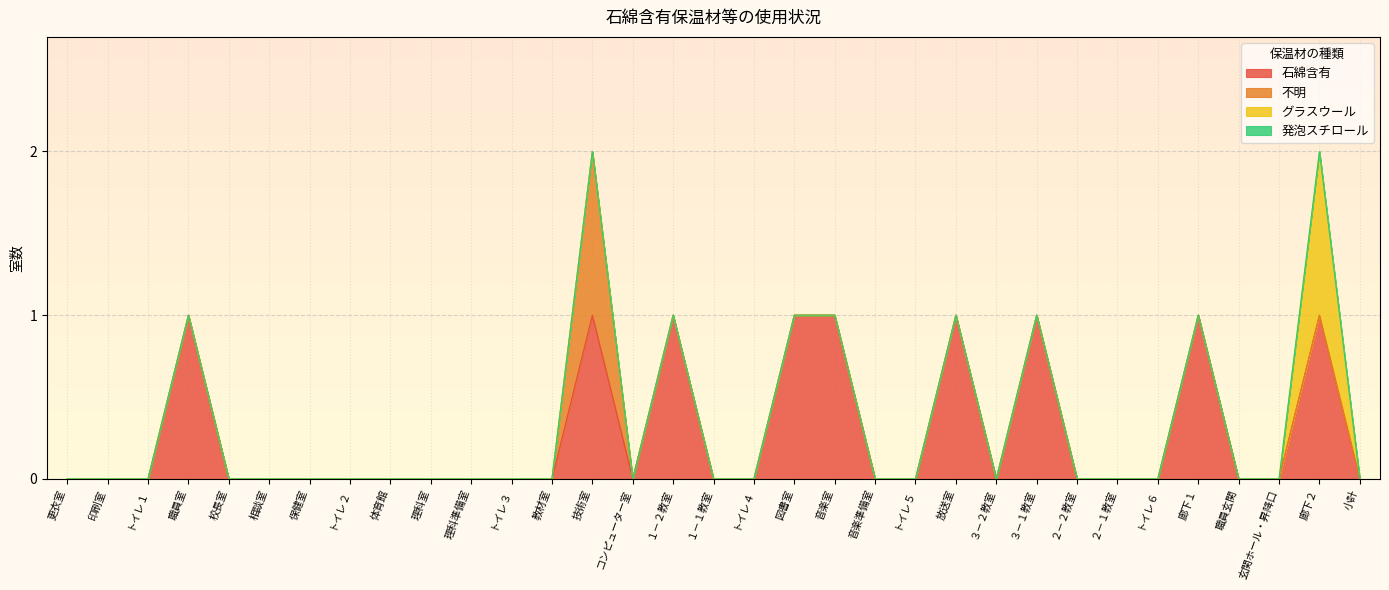

Reading left to right, extract all data points from this chart.

石綿含有: 0	0	0	1	0	0	0	0	0	0	0	0	0	1	0	1	0	0	1	1	0	0	1	0	1	0	0	0	1	0	0	1	0
不明: 0	0	0	0	0	0	0	0	0	0	0	0	0	1	0	0	0	0	0	0	0	0	0	0	0	0	0	0	0	0	0	0	0
グラスウール: 0	0	0	0	0	0	0	0	0	0	0	0	0	0	0	0	0	0	0	0	0	0	0	0	0	0	0	0	0	0	0	1	0
発泡スチロール: 0	0	0	0	0	0	0	0	0	0	0	0	0	0	0	0	0	0	0	0	0	0	0	0	0	0	0	0	0	0	0	0	0